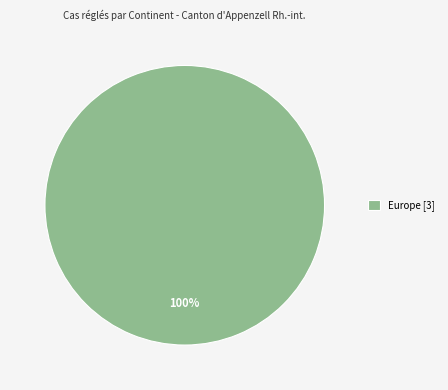

Count the number of slices in the pie.

1